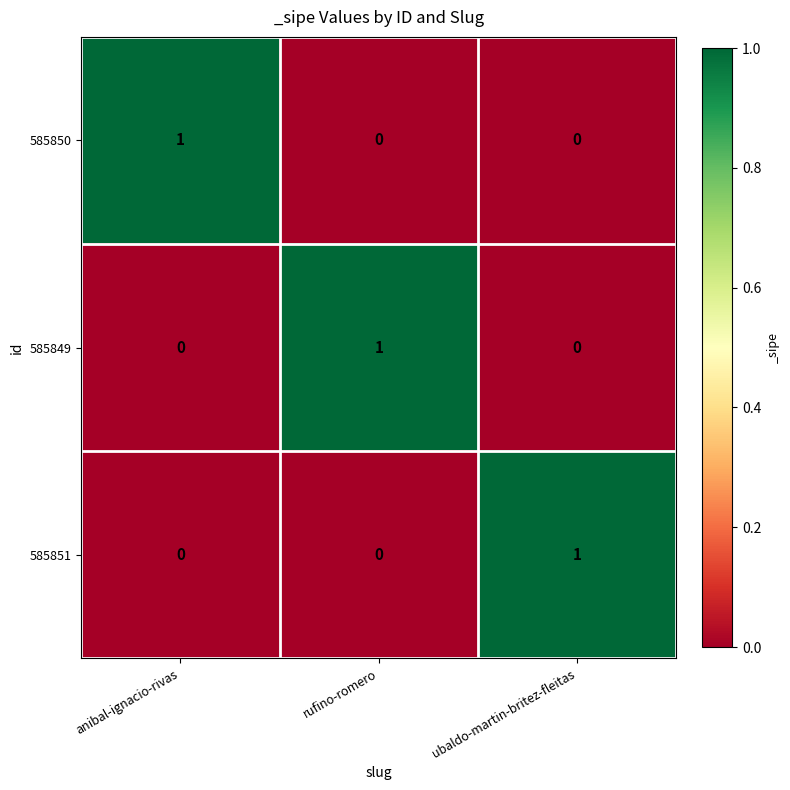

Which category has the highest value in the 585851 series?

ubaldo-martin-britez-fleitas